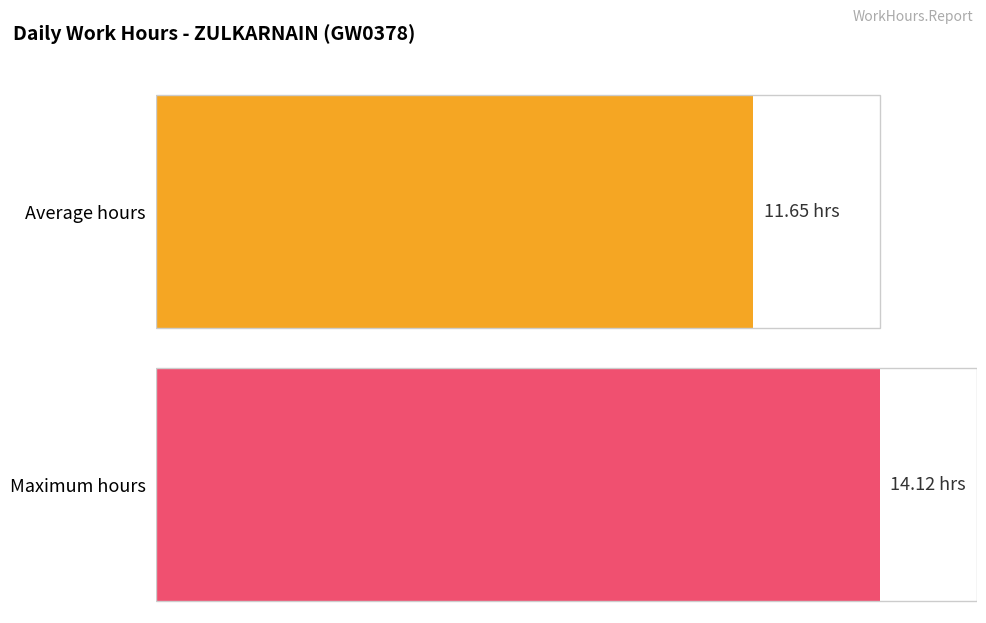

What is the greatest value displayed?

14.1